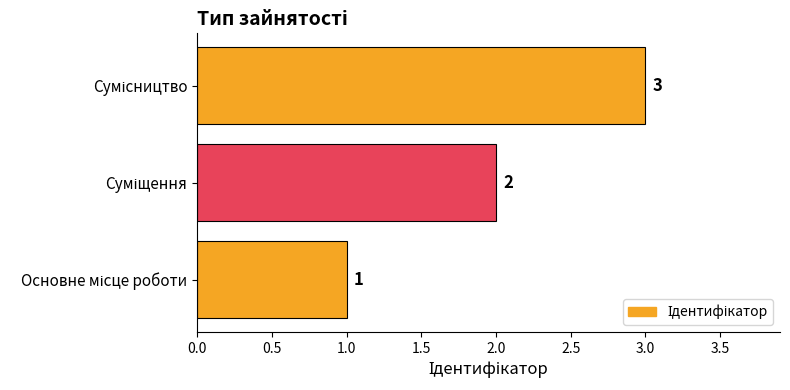

What is the minimum value shown in the chart?

1